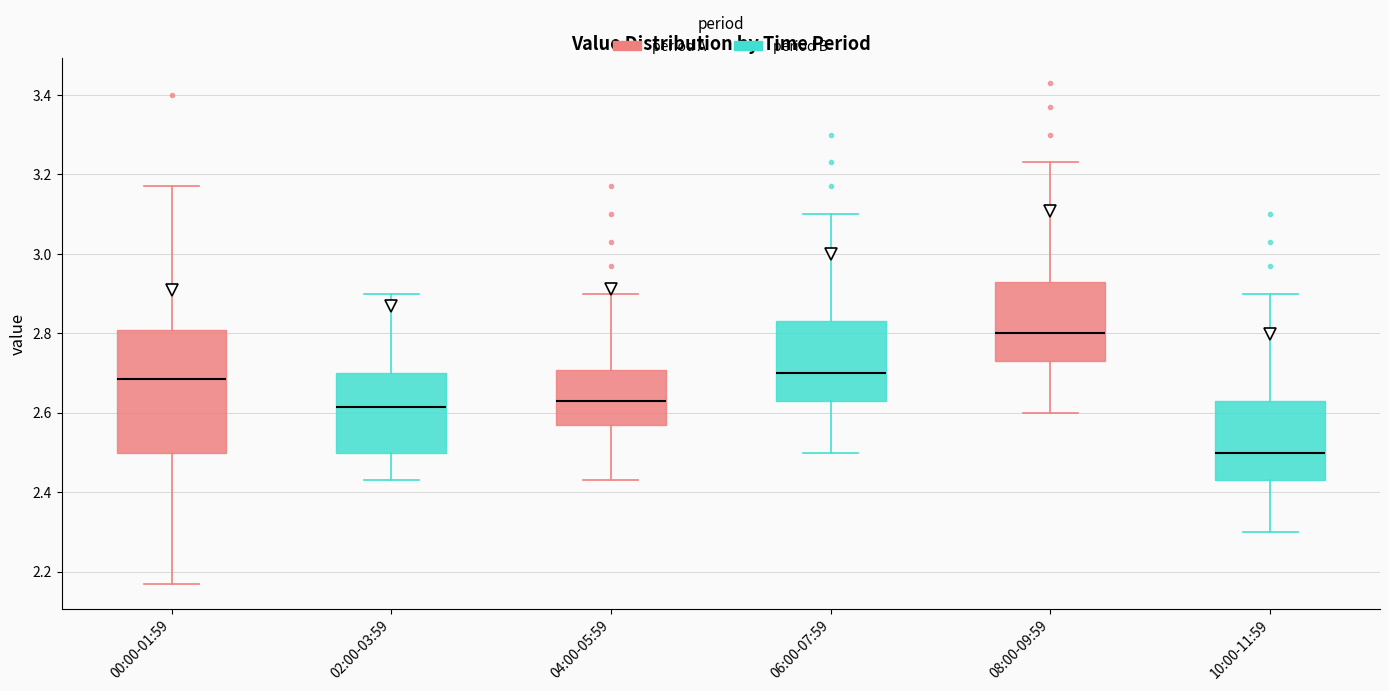

Which box's median line is the highest?

08:00-09:59